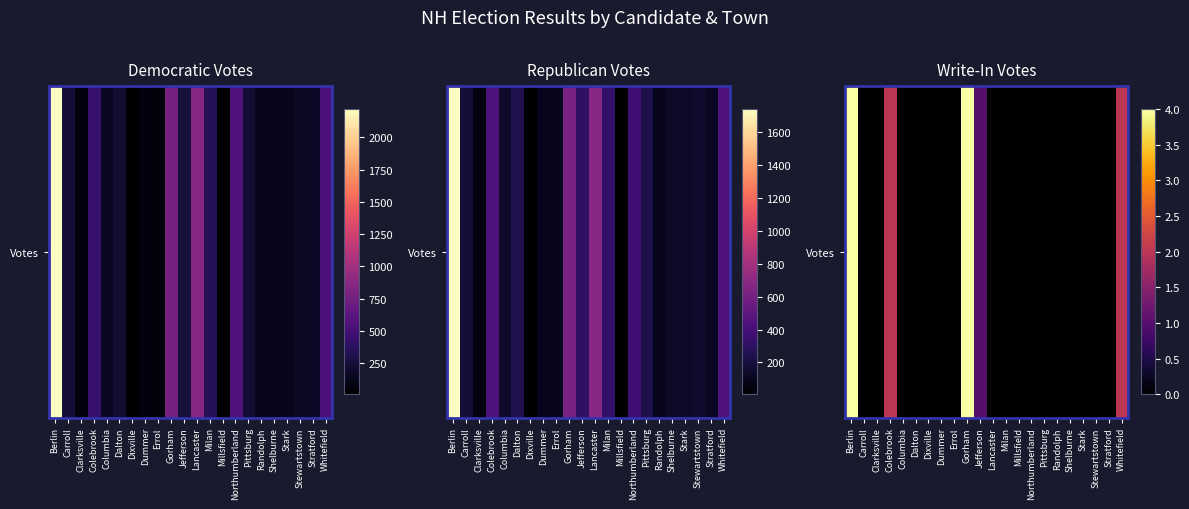

Between Millsfield and Errol, which is larger?

Millsfield